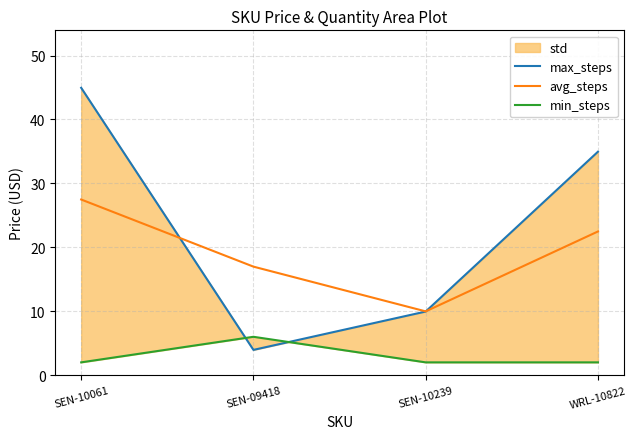

What is the lowest value of the min_steps series?

2.0